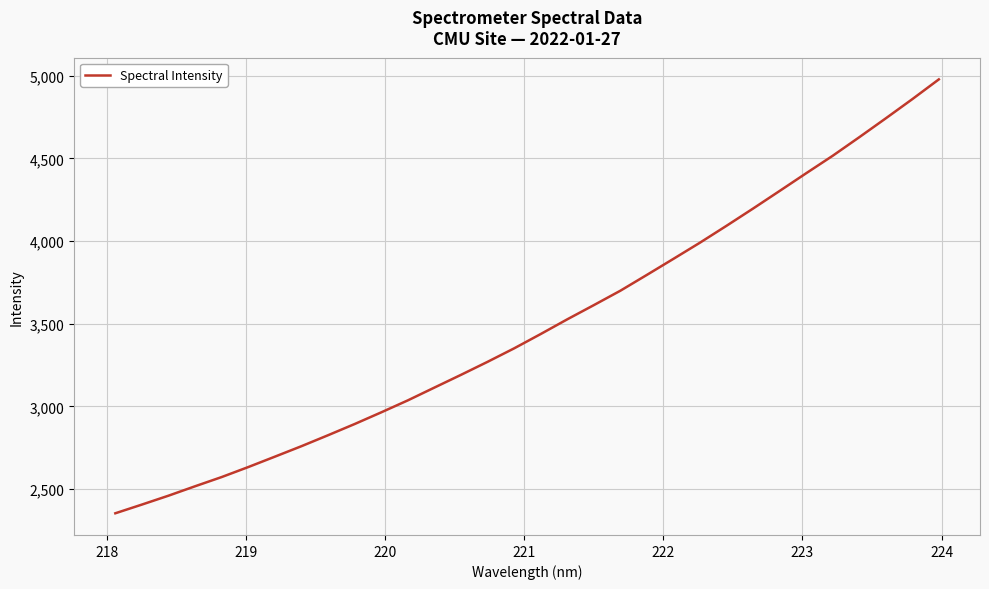

What is the difference between the maximum and minimum values?

2623.2